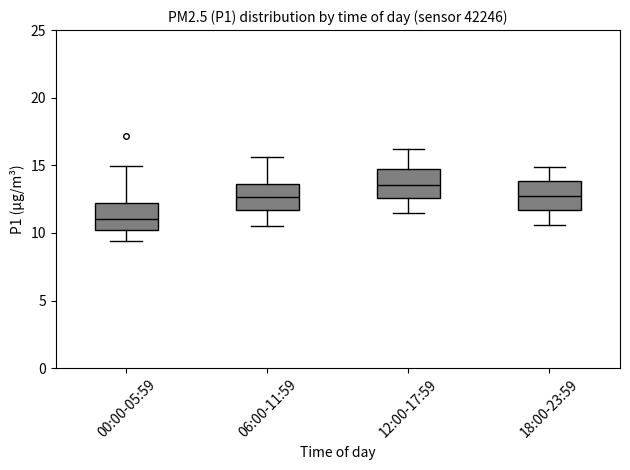

Where is the upper edge of the box for 00:00-05:59 on the y-axis? The values are not printed on the chart, so give them approximately, as read against the axis.

12.0